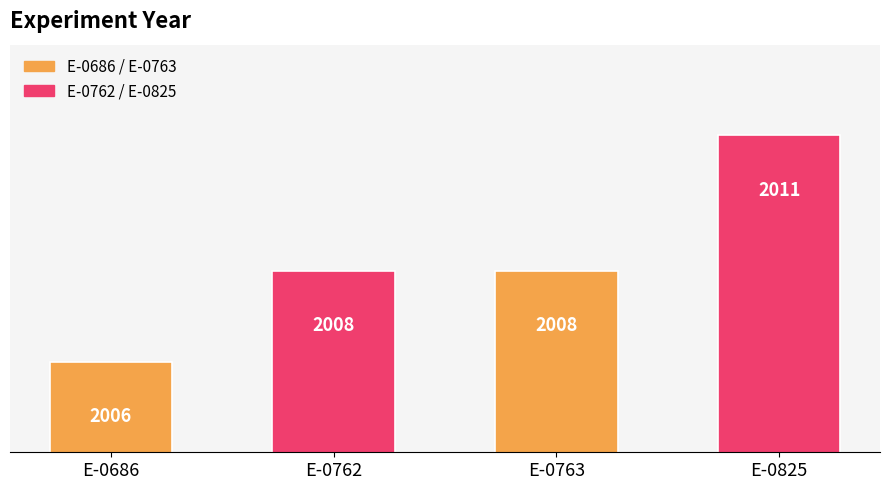

What is the change in value from E-0686 to E-0762?

+2